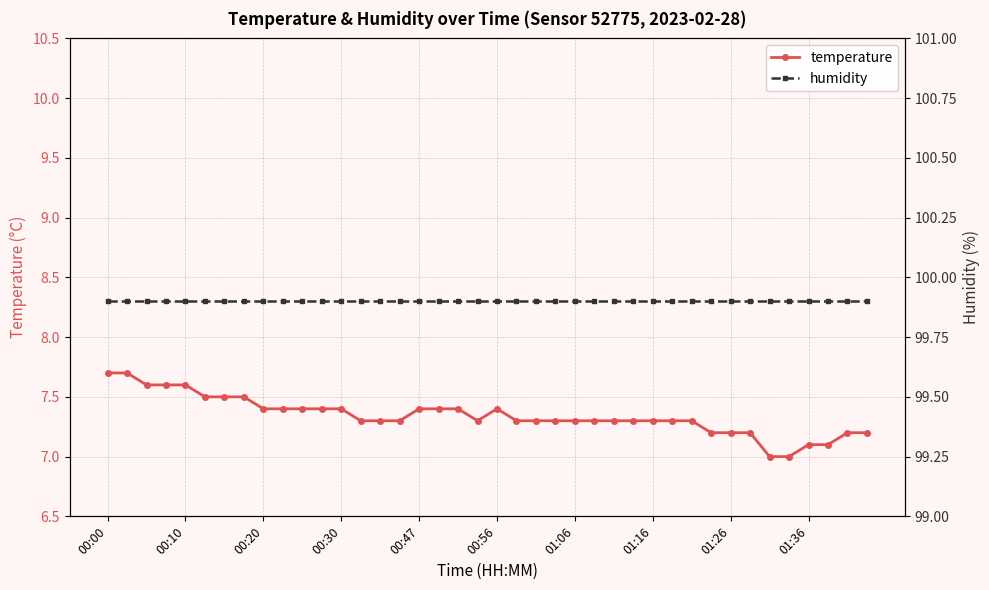

What are all the series names shown in the legend?

temperature, humidity